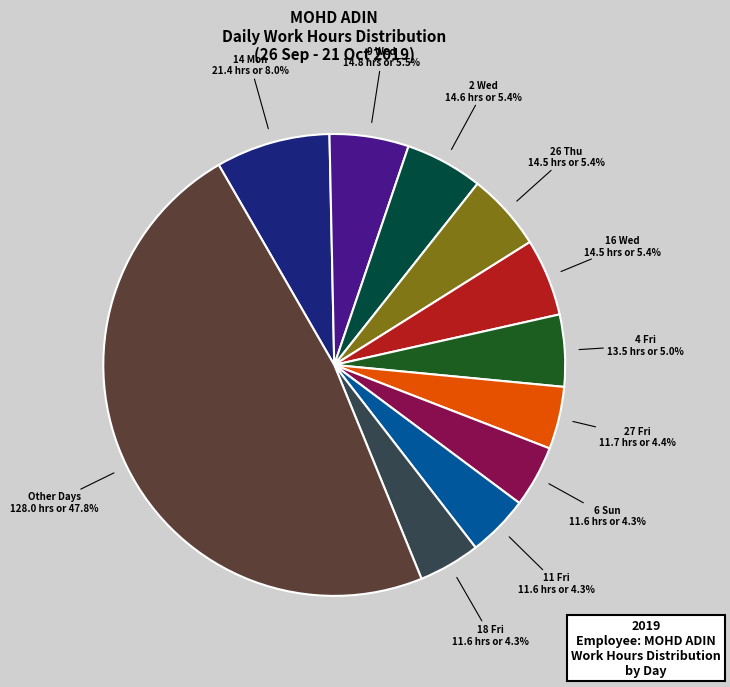

Is there a majority slice in this chart?

No